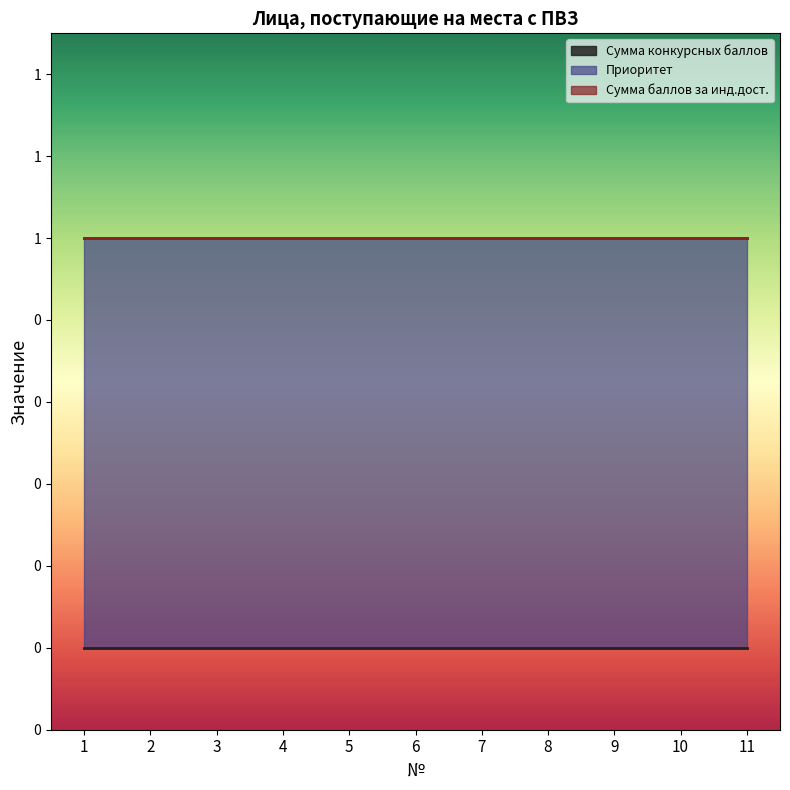

Reading left to right, transcribe all the data shown in this chart.

Сумма конкурсных баллов: 0	0	0	0	0	0	0	0	0	0	0
Приоритет: 1	1	1	1	1	1	1	1	1	1	1
Сумма баллов за инд.дост.: 0	0	0	0	0	0	0	0	0	0	0